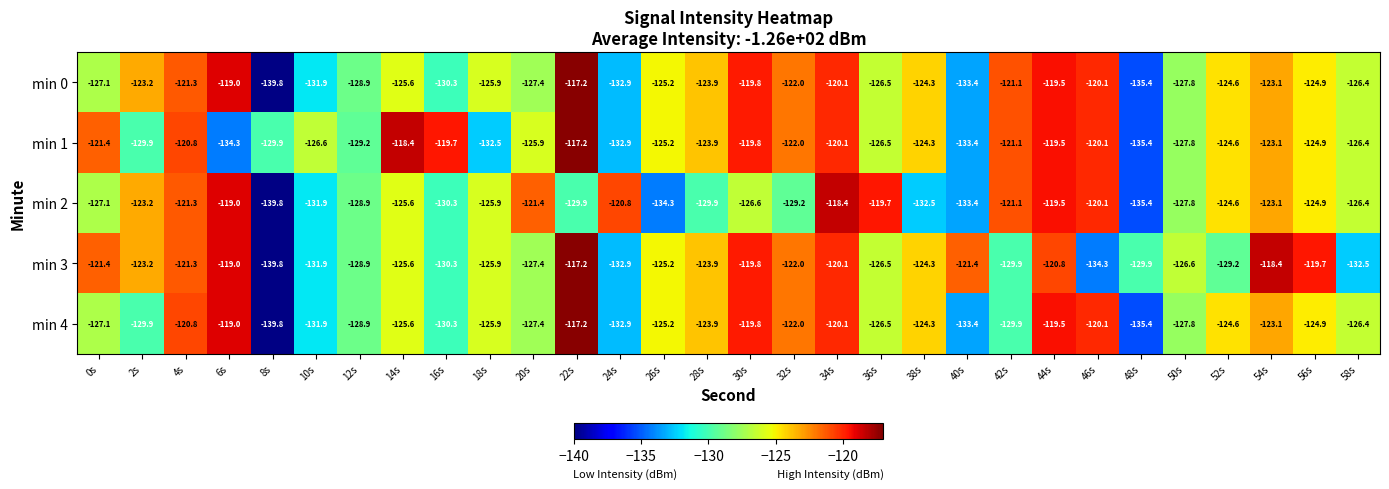

What is the approximate value of min 3 at 48s?

-129.9